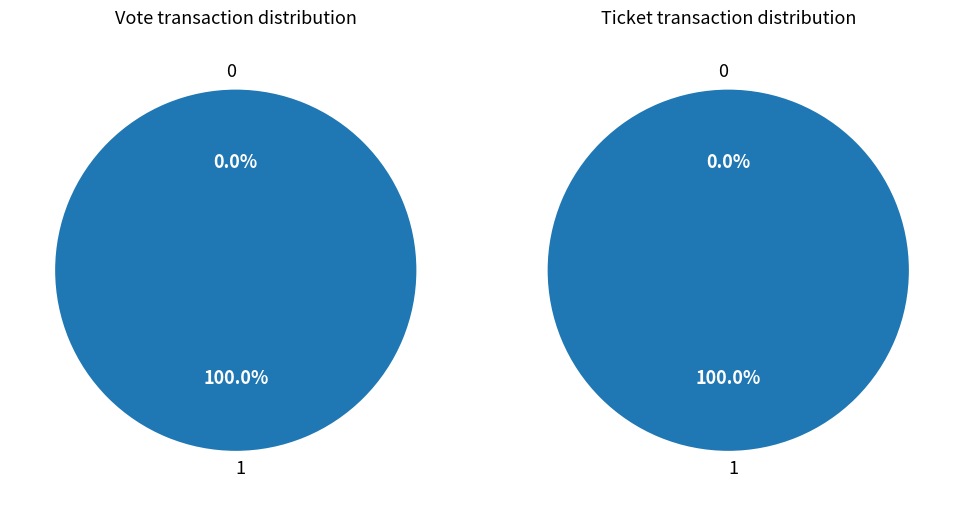

How many slices are in this pie chart?

2